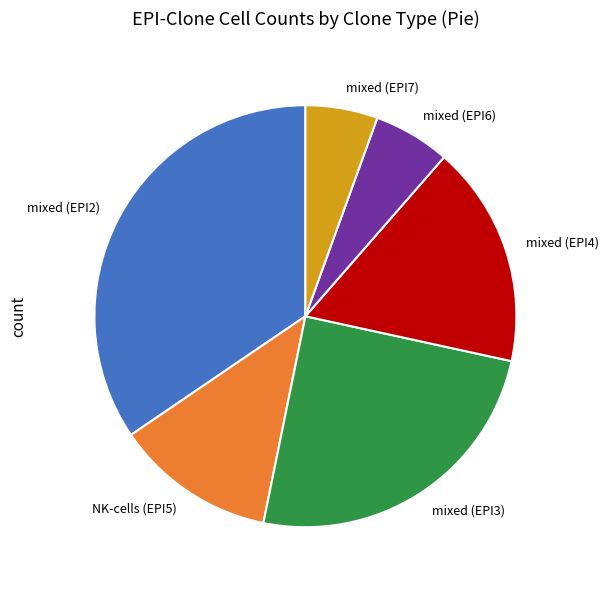

True or false: mixed (EPI2) accounts for 35% of the total.

True